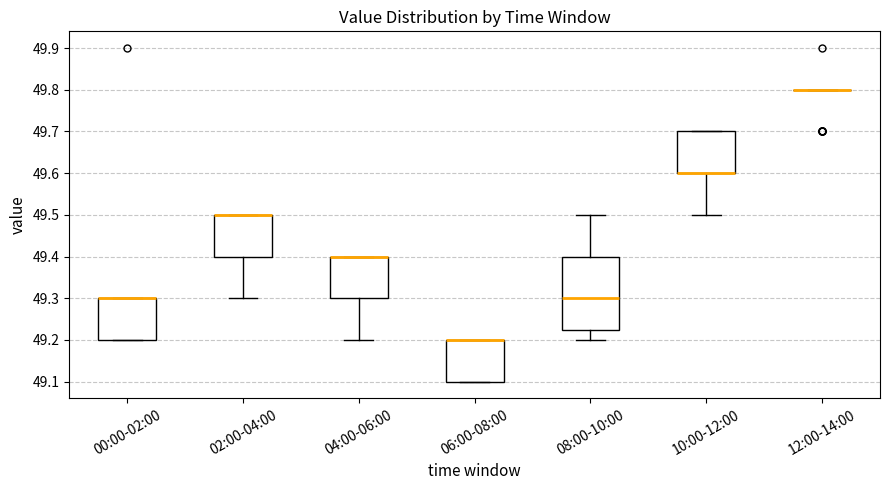

Comparing the boxes themselves (not the whiskers), which one is the tallest?

08:00-10:00